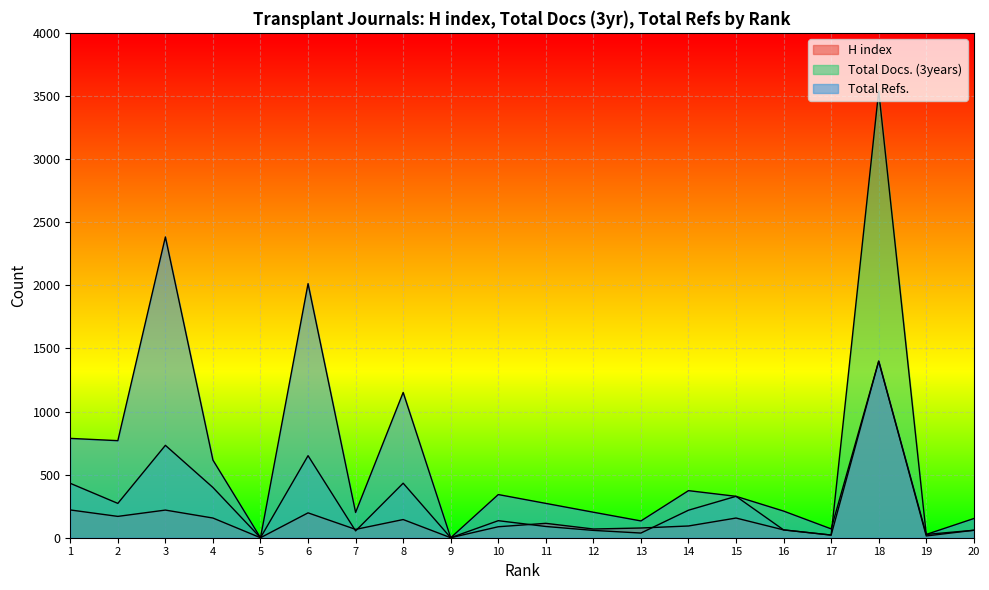

True or false: H index and Total Refs. cross at least once.

False